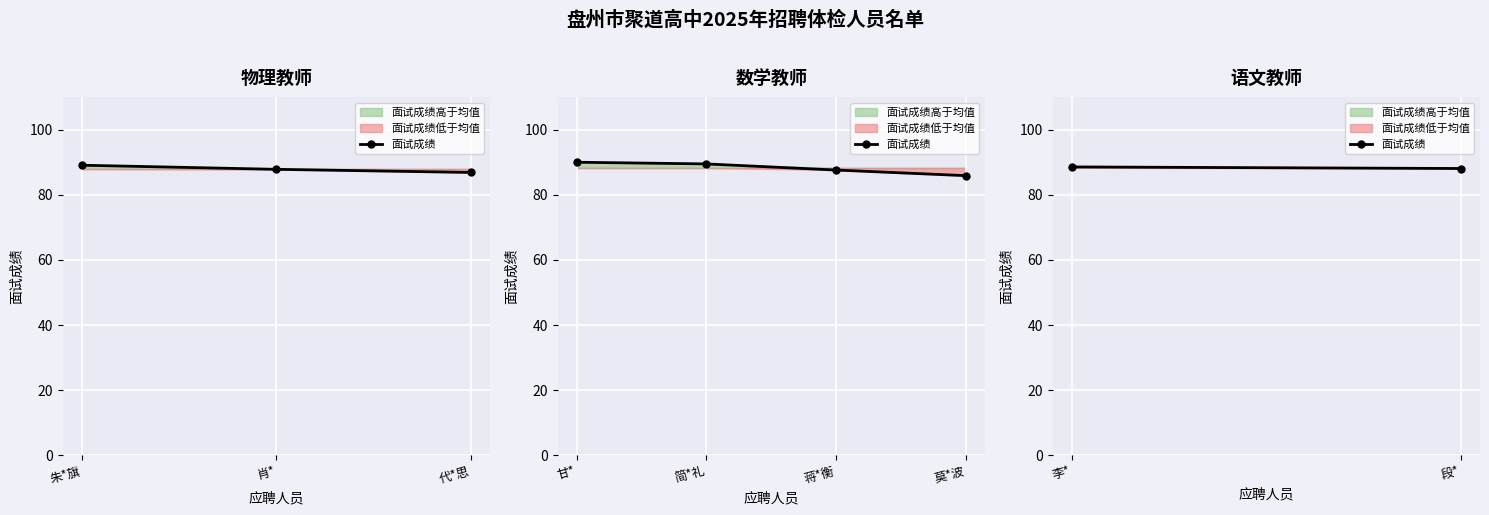

What is the average value?

88.4